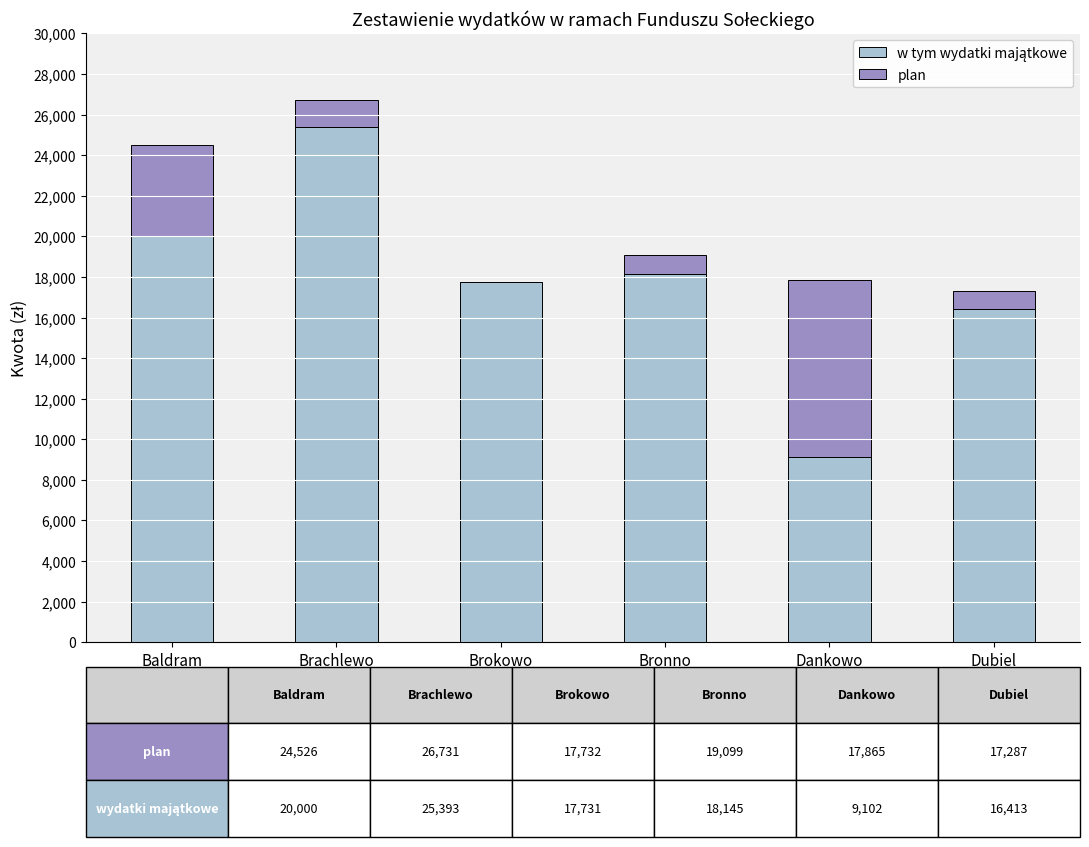

How many categories are shown in the chart?

6